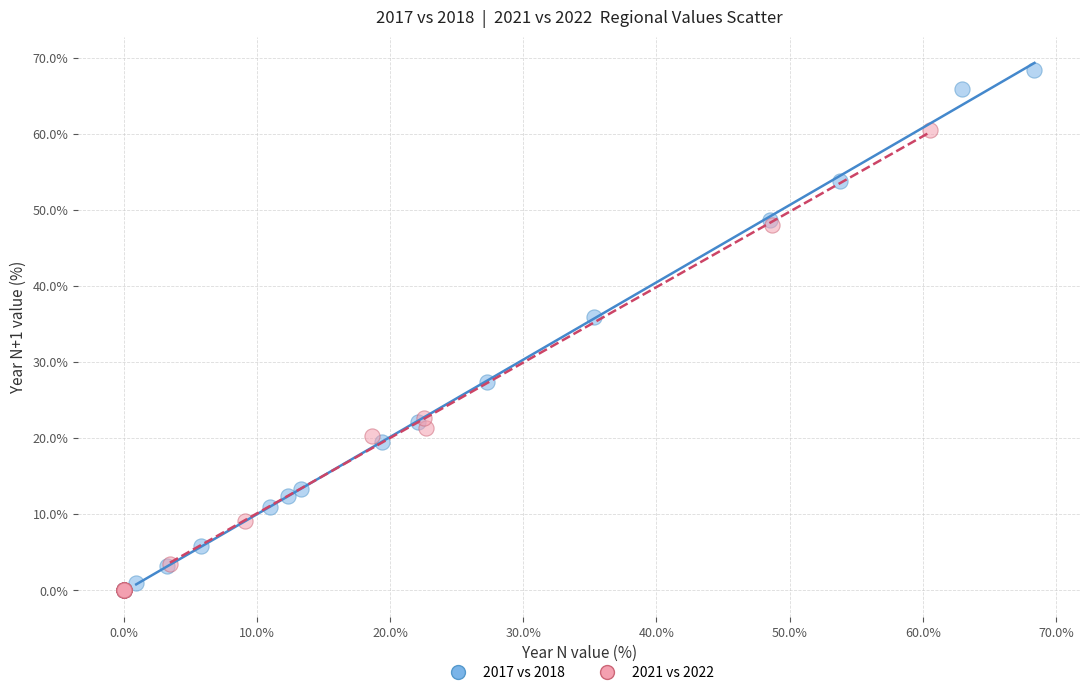

Which series has the largest Y range (max minus min)?

2017 vs 2018